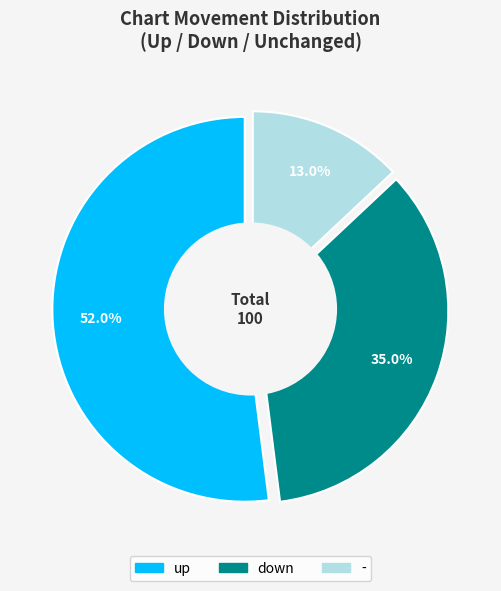

Combined, what portion of the pie is down and -?

48.0%